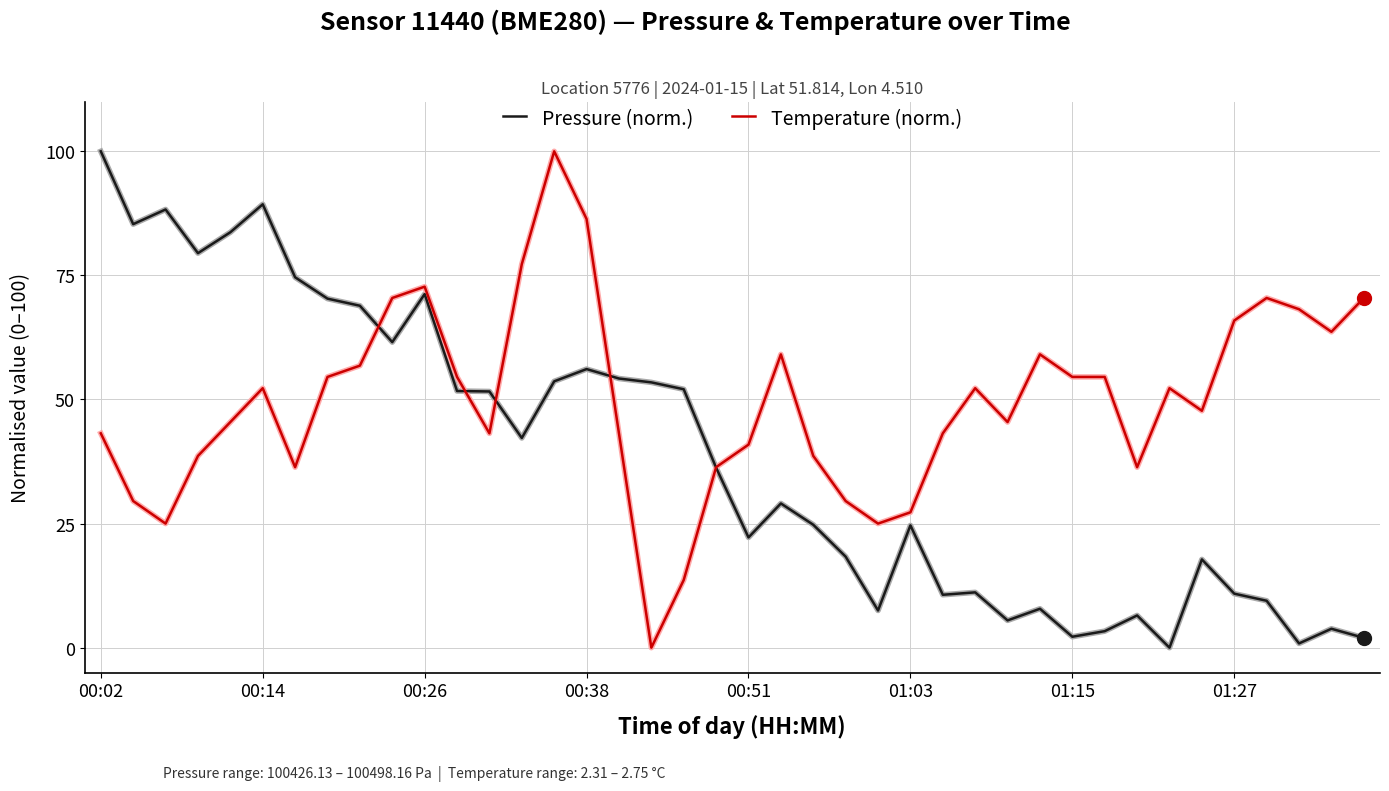

Is this an area chart (filled region under the line)?

No